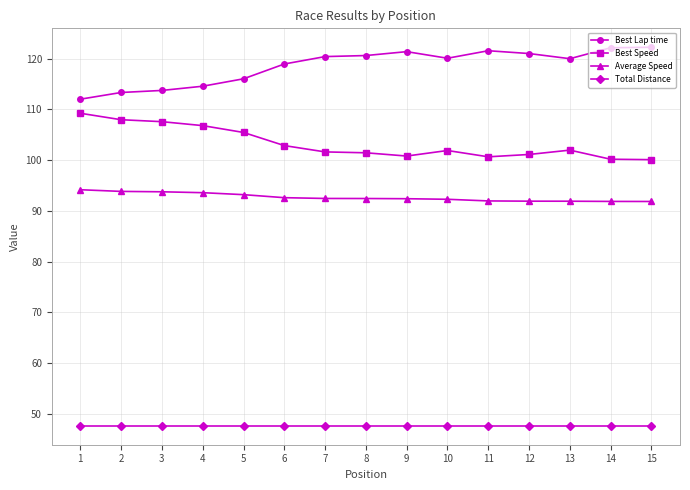

What is the value of the Best Lap time point at the 2nd from the left?

113.4